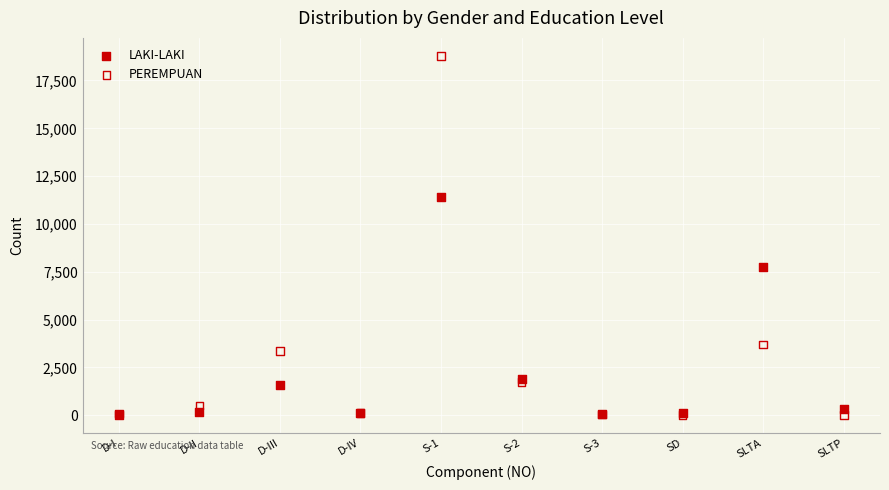

Across all series, what Y value is closest to 9395?

7744